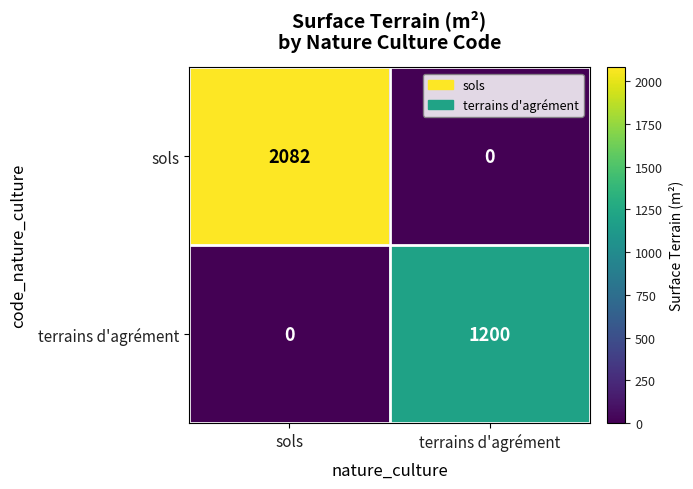

At which category is the sum across all series the highest?

sols